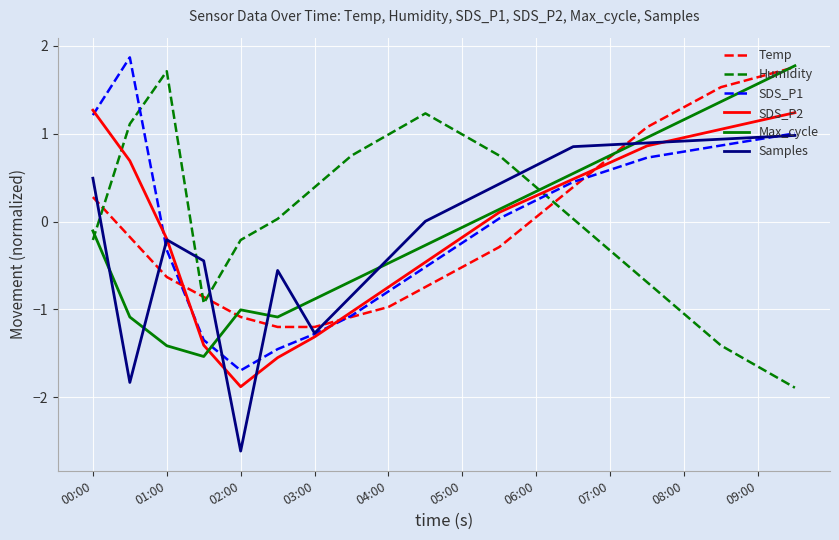

What is the smallest value displayed?

-2.6